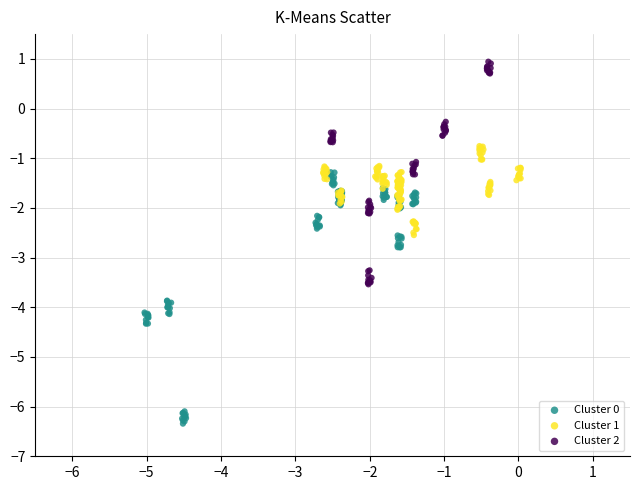

What are all the series names shown in the legend?

Cluster 0, Cluster 1, Cluster 2